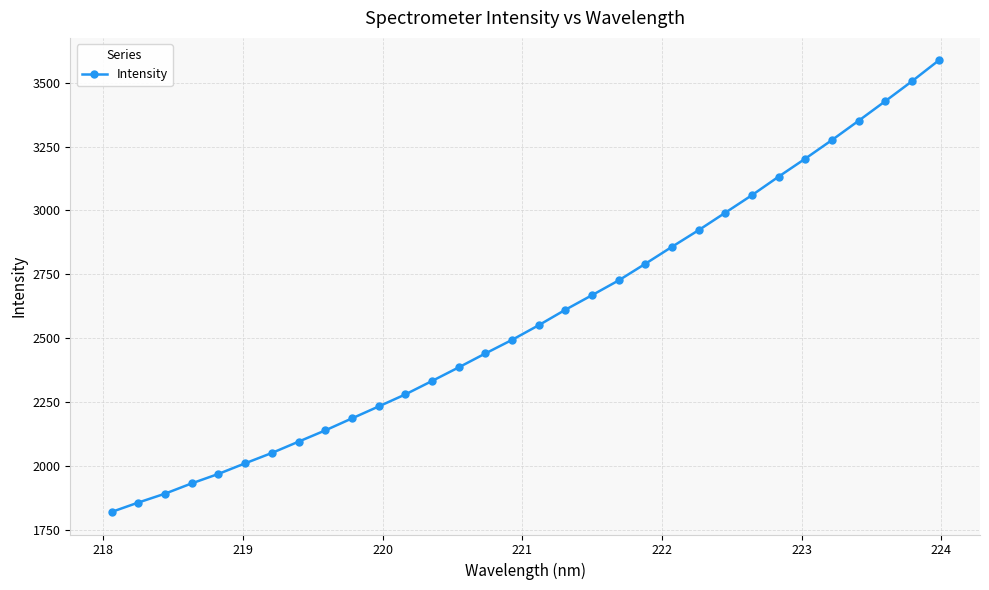

True or false: the data has more than 2 interior local peaks.

False